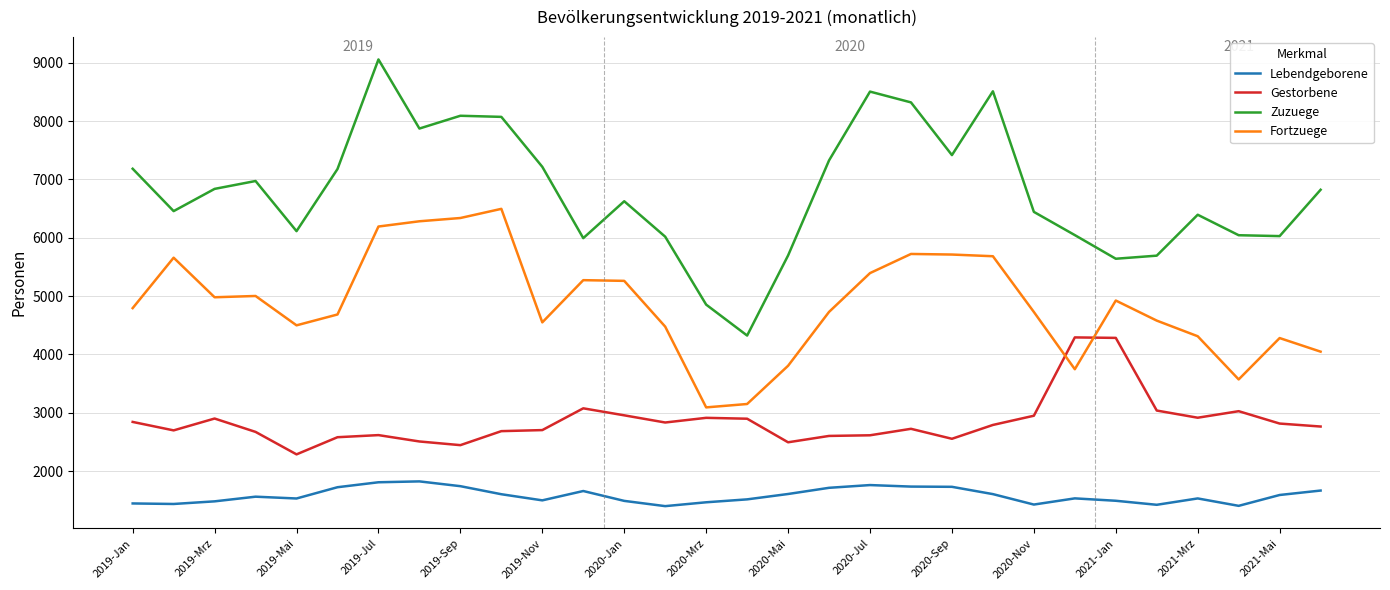

True or false: Zuzuege and Gestorbene cross at least once.

False